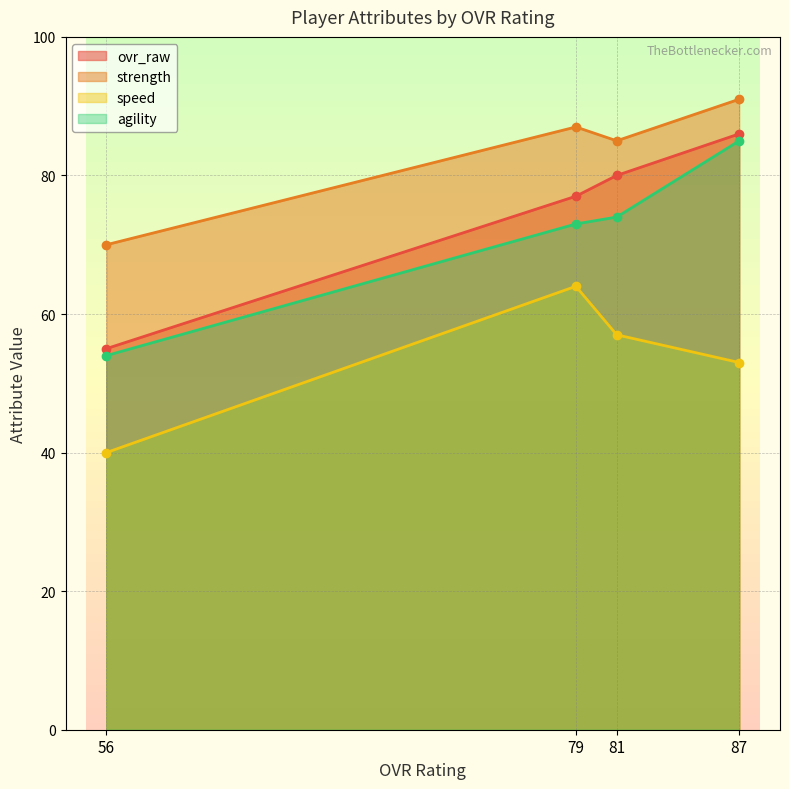

List the labels in order of ovr_raw value, smallest first.

56, 79, 81, 87